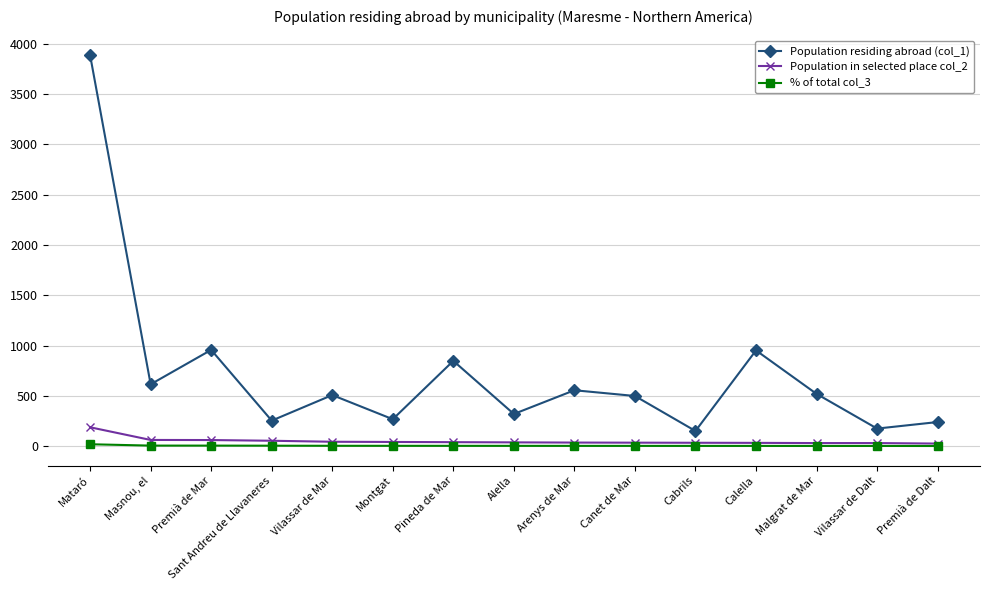

At which category does the chart reach its peak across all series?

Mataró